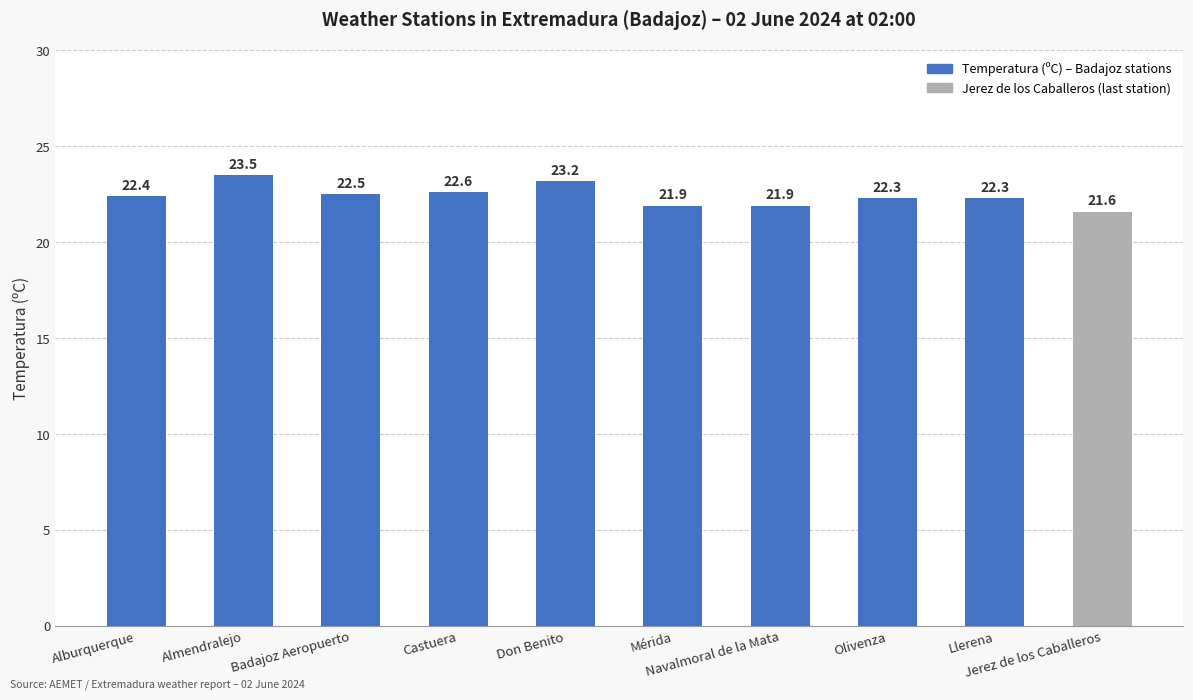

What is the sum of all values?

224.2